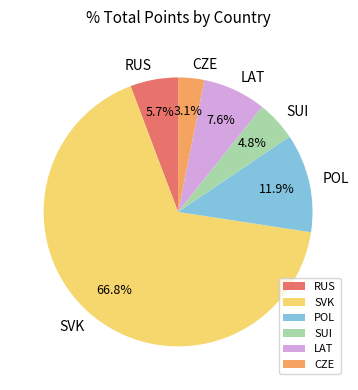

Which slice represents more than half of the pie?

SVK